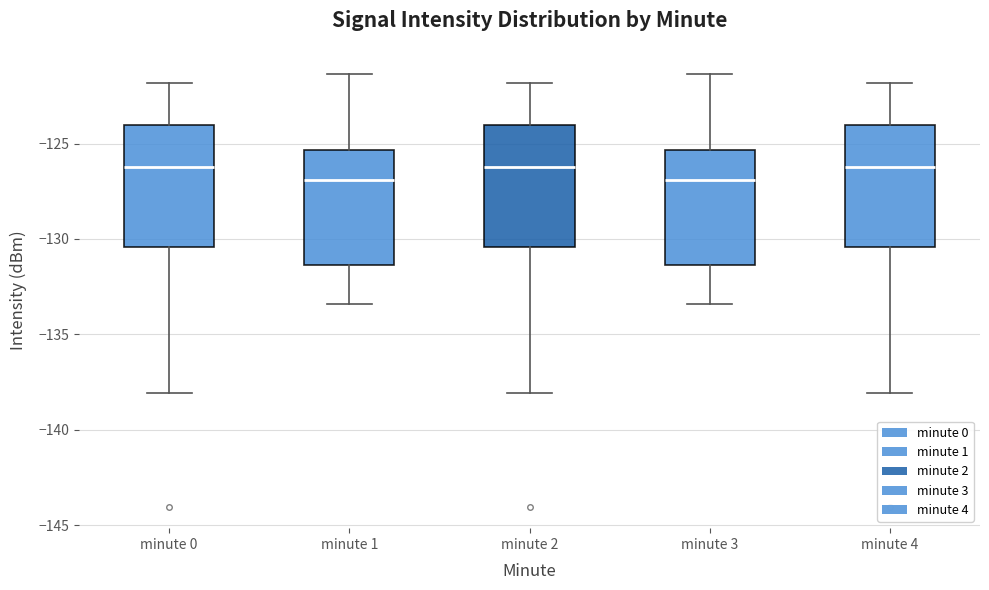

Reading left to right, transcribe this box plot: for each box, give where its median line is, the range the box spans, and where its two whiskers end, as read against the y-axis. The values are not printed on the chart, so give them approximately, as read against the axis.

minute 0: median -126.0, box -130.5 to -124.0, whiskers -138.0 to -122.0
minute 1: median -127.0, box -131.5 to -125.5, whiskers -133.5 to -121.5
minute 2: median -126.0, box -130.5 to -124.0, whiskers -138.0 to -122.0
minute 3: median -127.0, box -131.5 to -125.5, whiskers -133.5 to -121.5
minute 4: median -126.0, box -130.5 to -124.0, whiskers -138.0 to -122.0